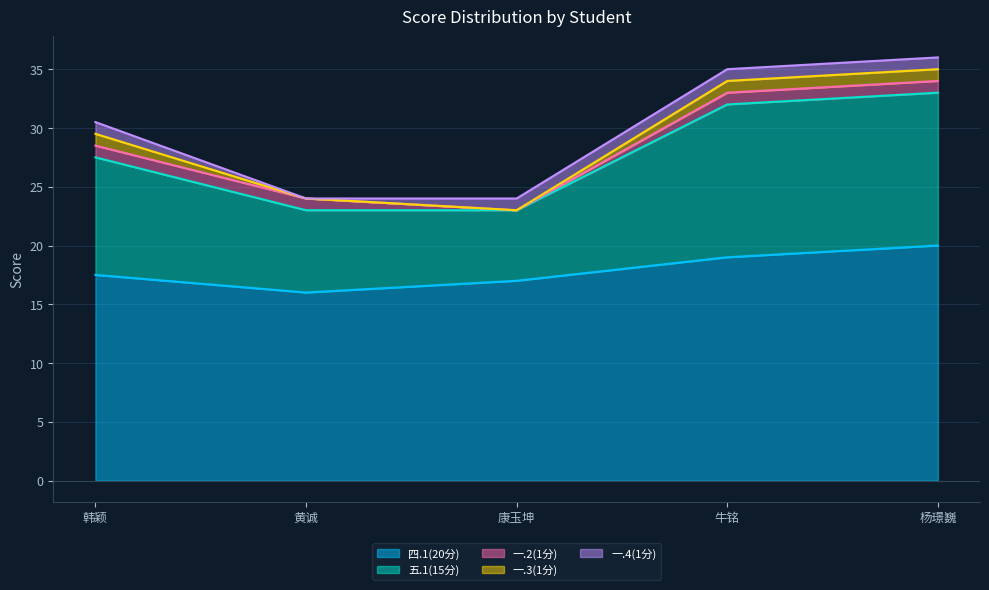

What is the maximum value for 四.1(20分)?

20.0